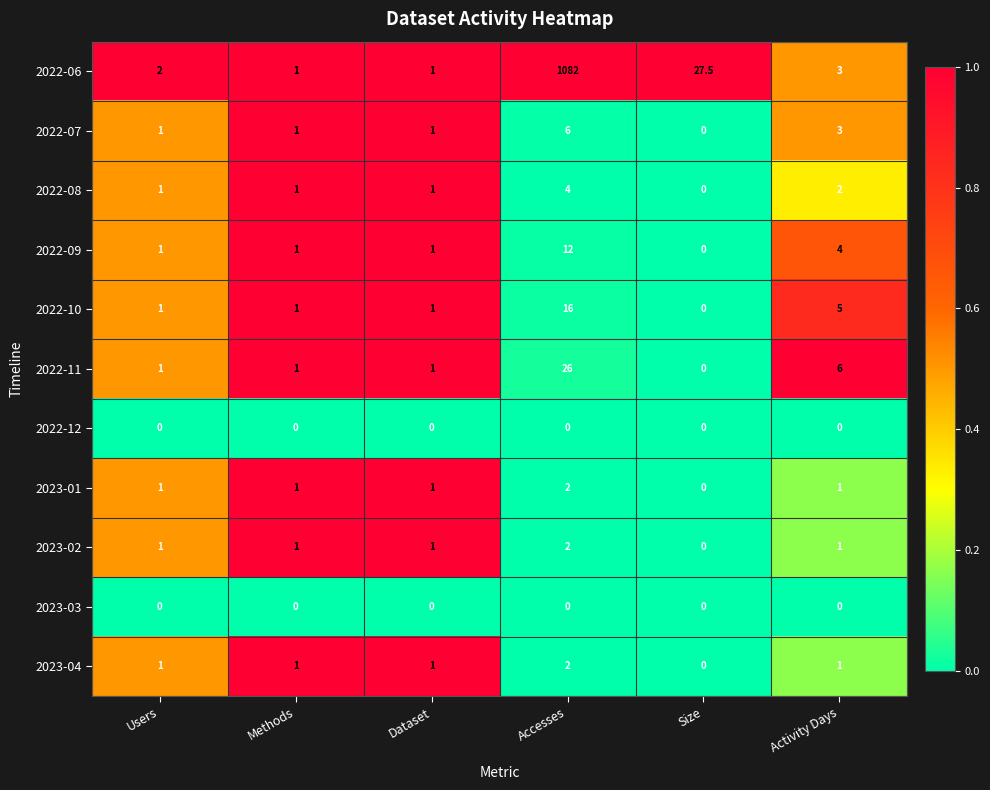

True or false: 2022-10 has a value of -5.9 at Size.

False